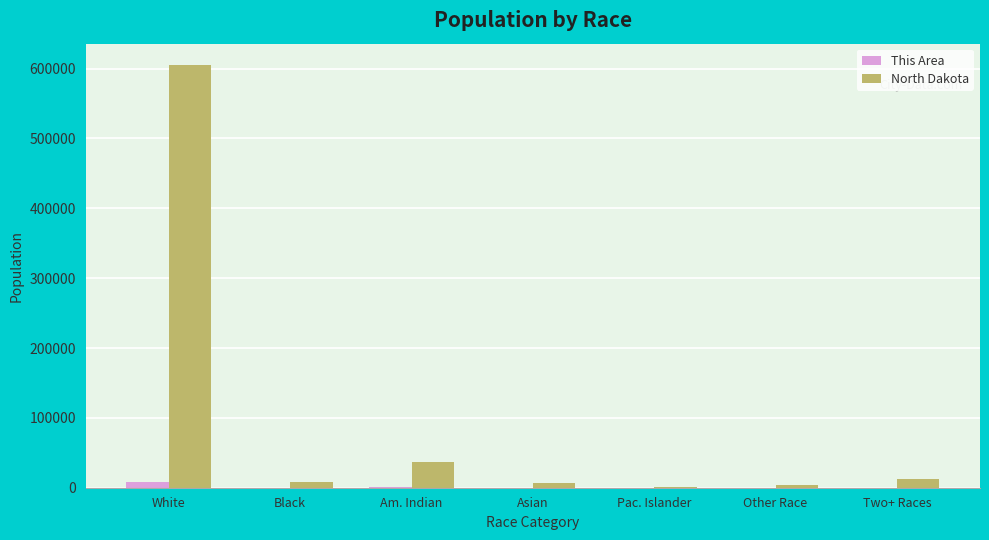

How many data points does each series have?

7